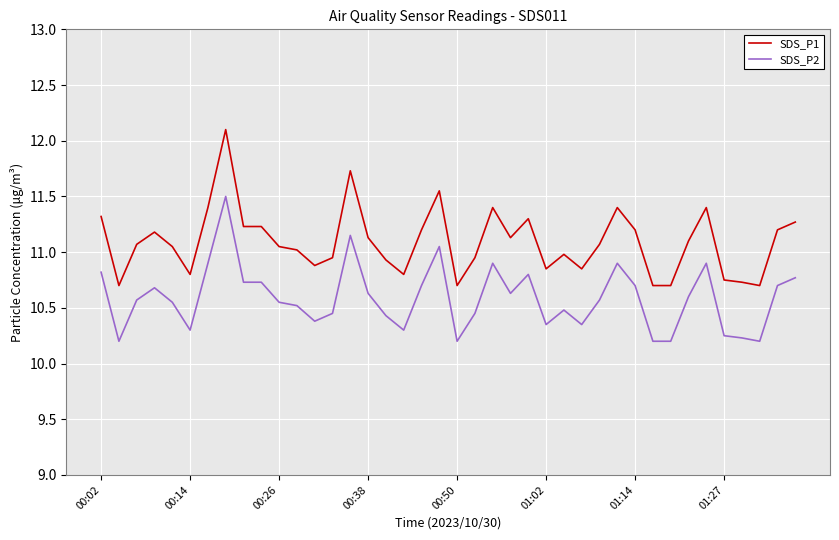

True or false: SDS_P1 and SDS_P2 cross at least once.

False